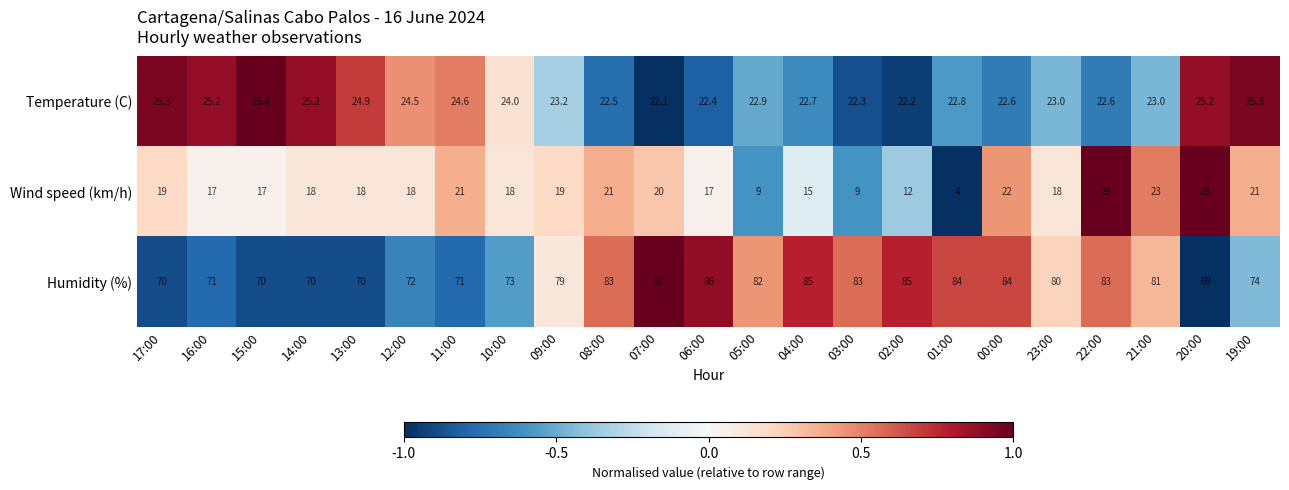

What is the sum of all Humidity (%) values?

1792.0